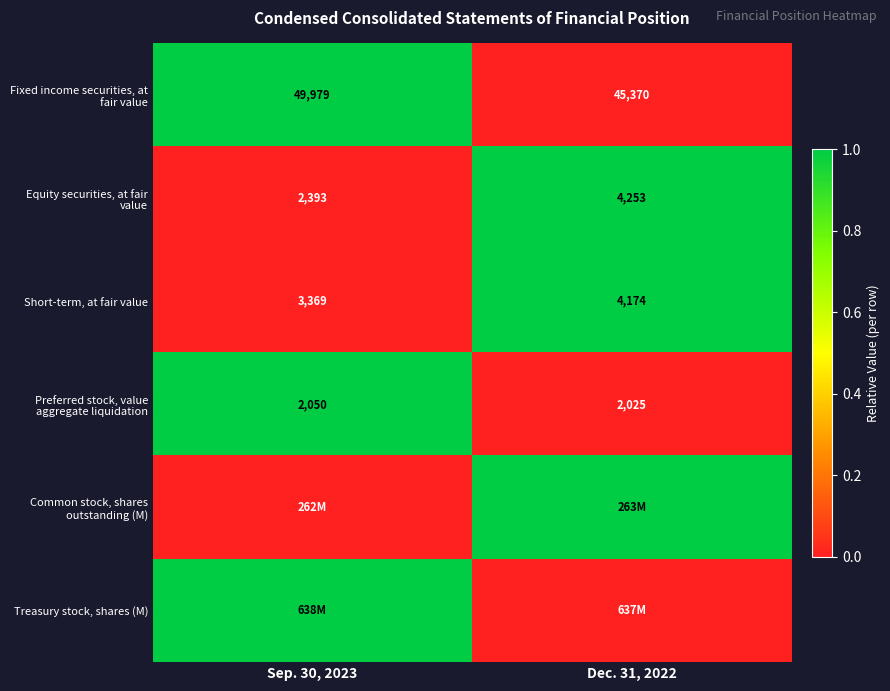

Read the Short-term, at fair value value at Dec. 31, 2022, to the nearest 100.

4200